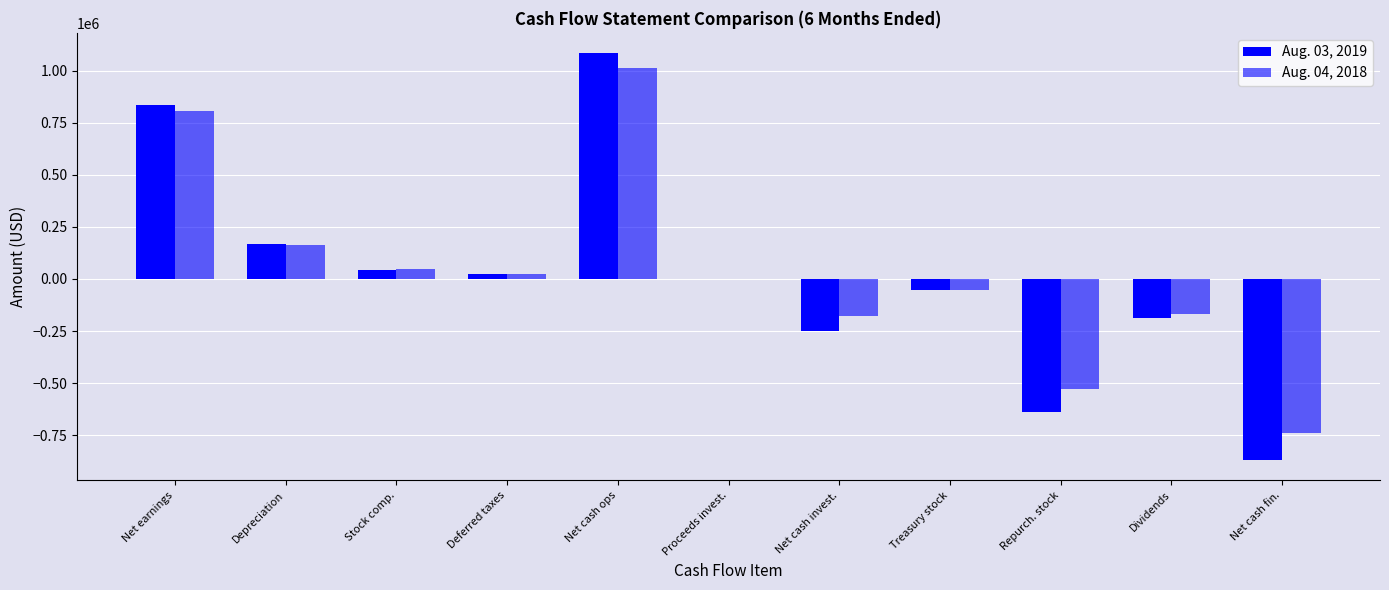

What is the label of the 2nd bar from the right?

Dividends